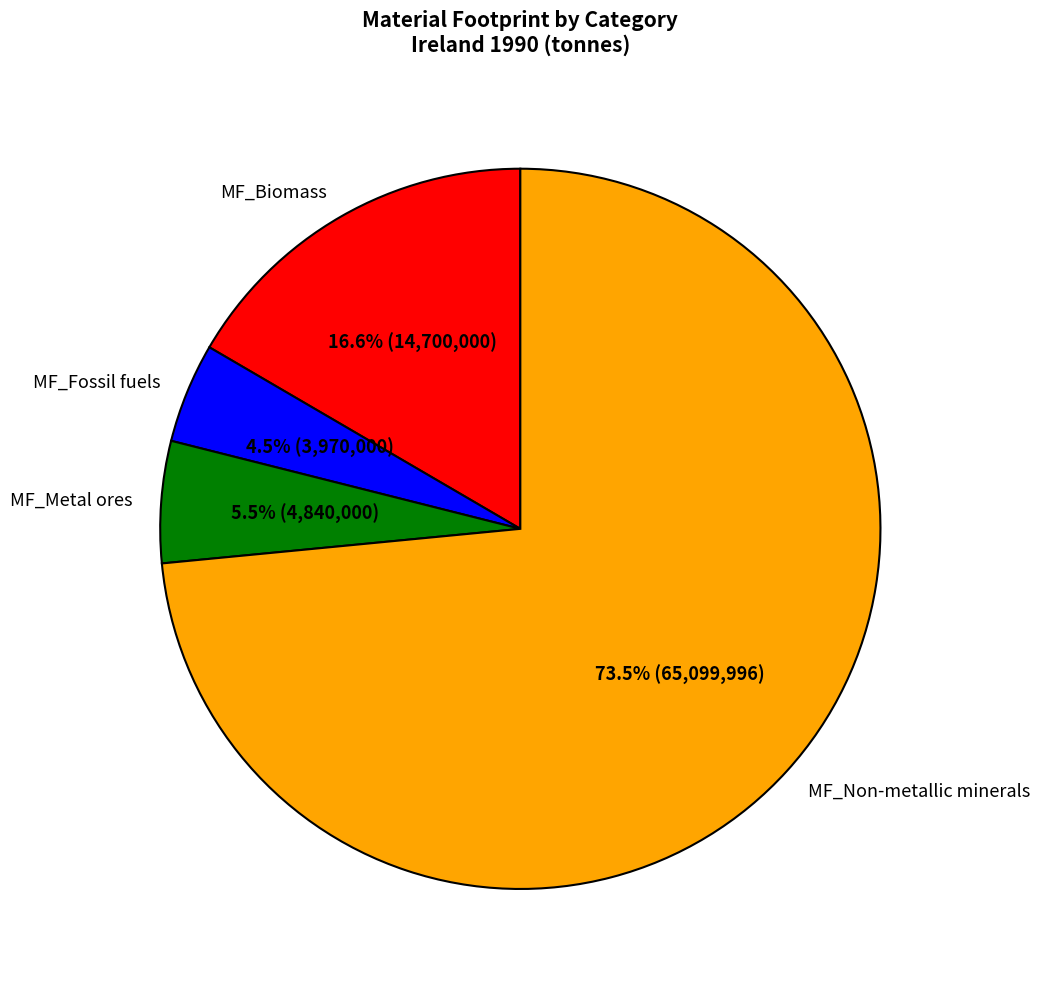

Is MF_Non-metallic minerals the majority of the pie?

Yes